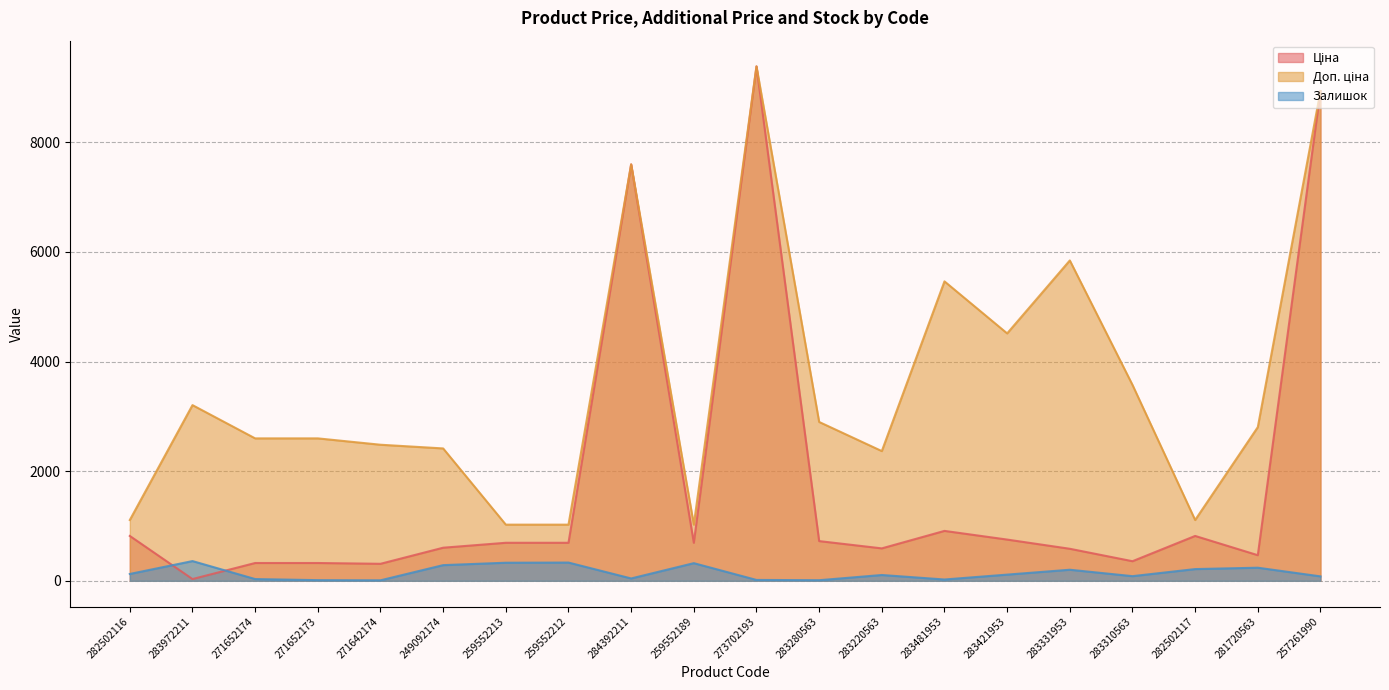

The value of Доп. ціна at 259552212 is 261.3. True or false?

False